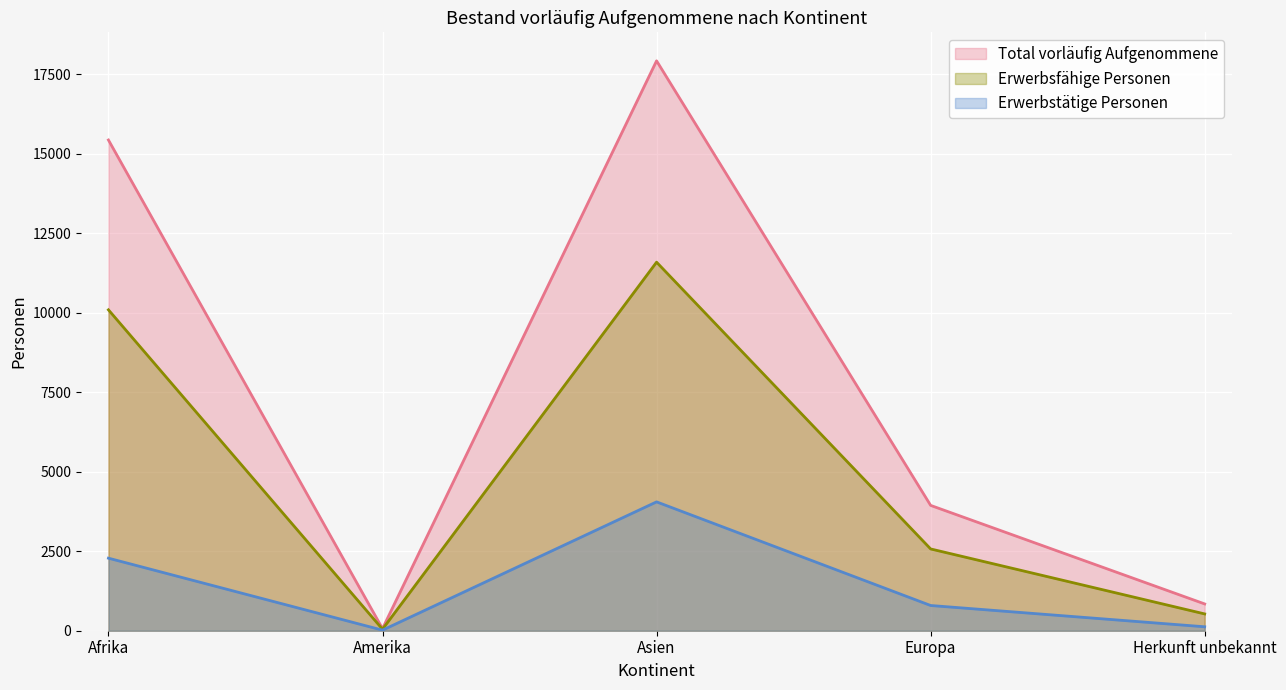

What is the total value across all series at Afrika?

27796